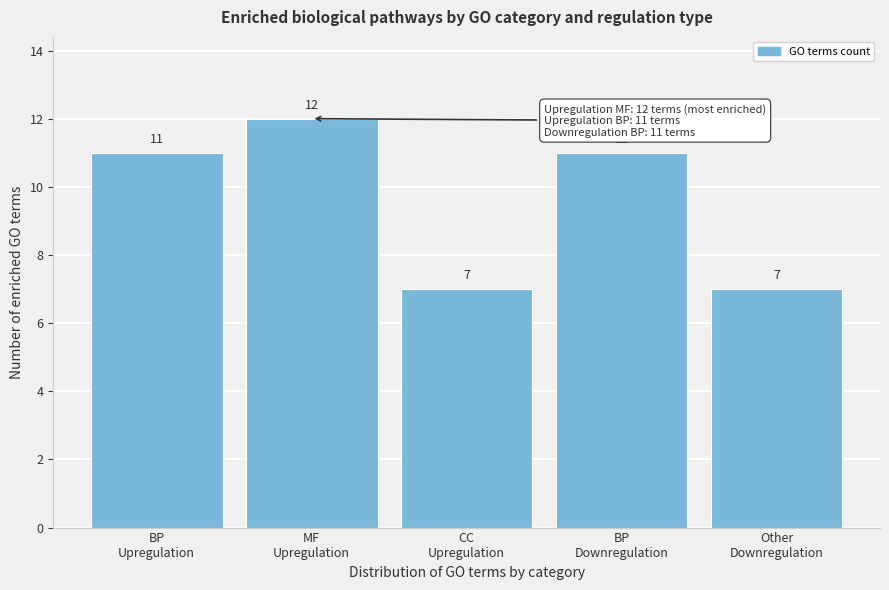

Reading left to right, what are all the values shown in this chart?

11	12	7	11	7